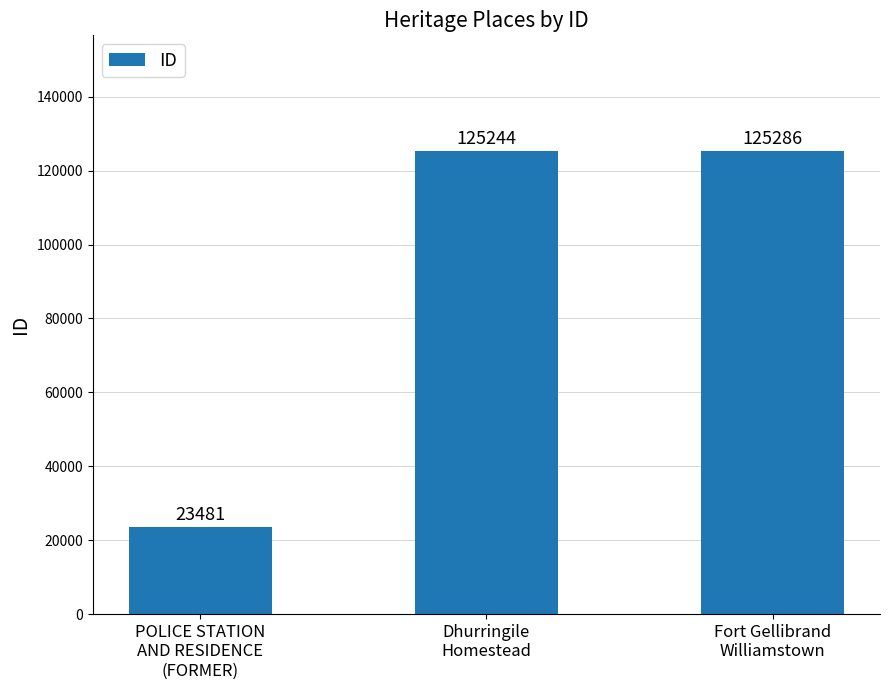

List the labels in order of value, smallest first.

POLICE STATION
AND RESIDENCE
(FORMER), Dhurringile
Homestead, Fort Gellibrand
Williamstown